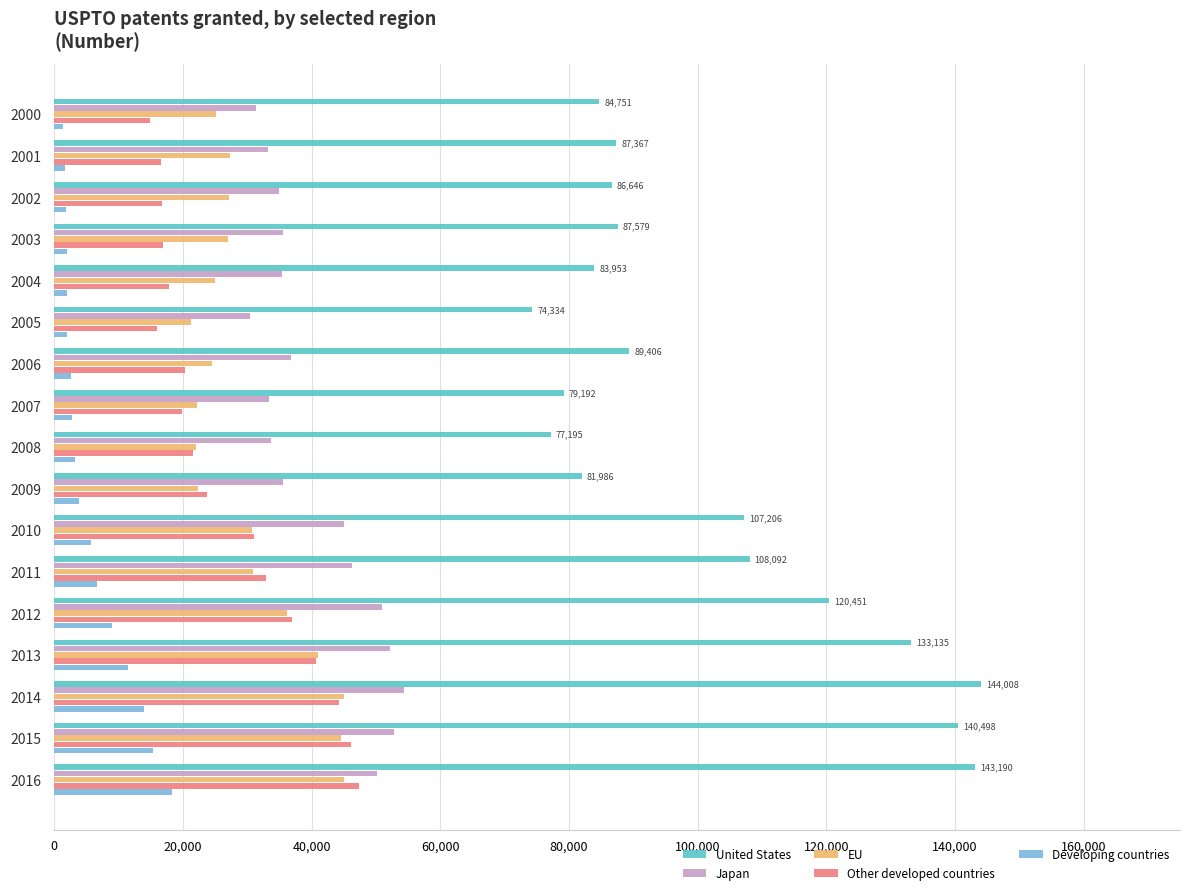

Which series has the largest total across all categories?

United States